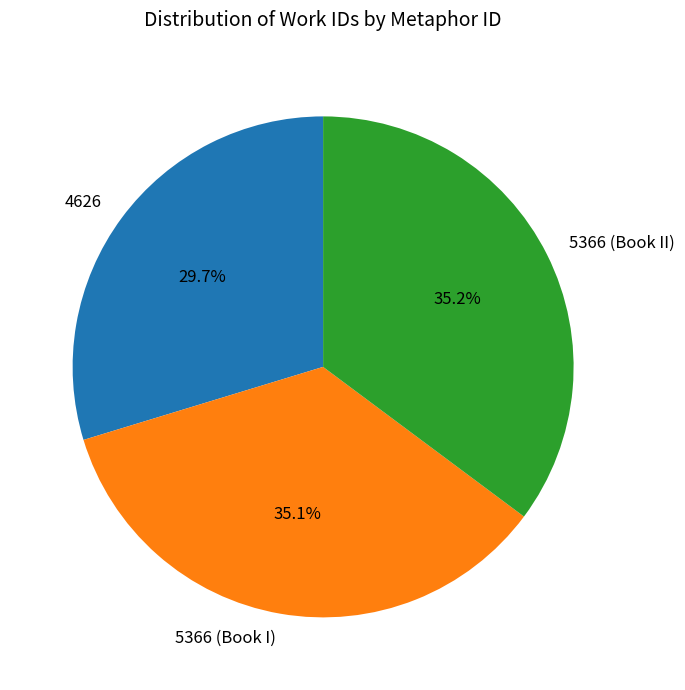

What is the ratio of the value at 4626 to the value at 5366 (Book I)?

0.8